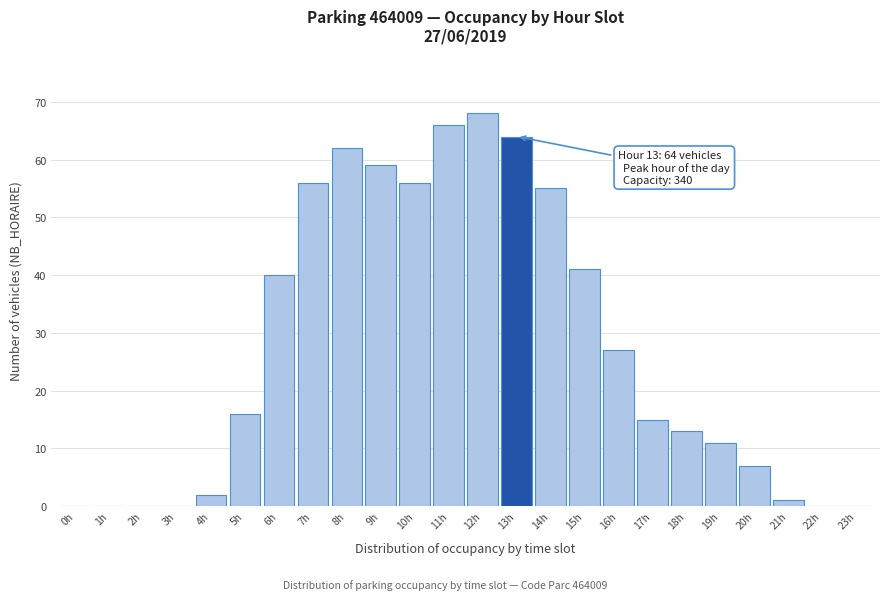

Reading left to right, extract all data points from this chart.

0h=0	1h=0	2h=0	3h=0	4h=2	5h=16	6h=40	7h=56	8h=62	9h=59	10h=56	11h=66	12h=68	13h=64	14h=55	15h=41	16h=27	17h=15	18h=13	19h=11	20h=7	21h=1	22h=0	23h=0